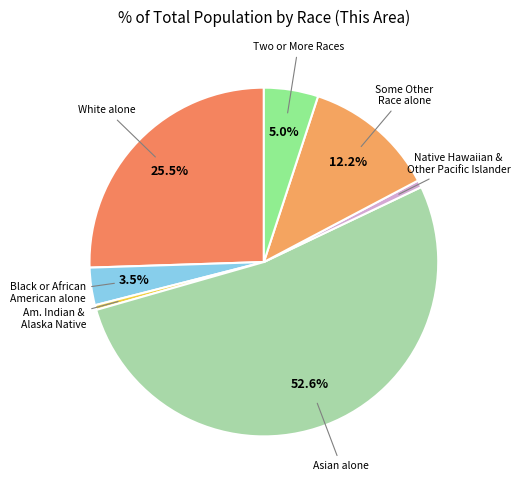

How many segments does this pie chart have?

7